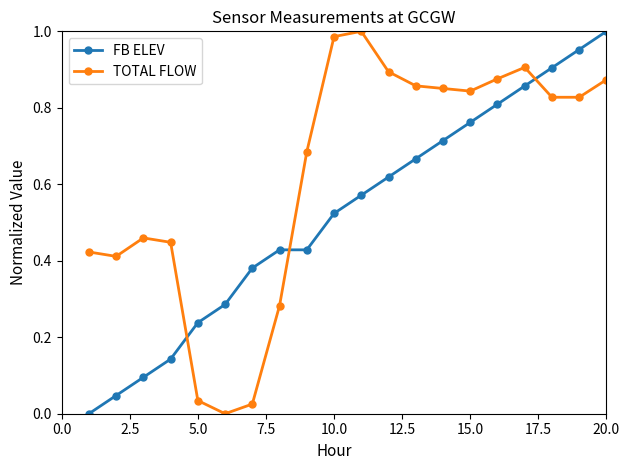

True or false: TOTAL FLOW has more than 1 points higher than both neighbors.

True